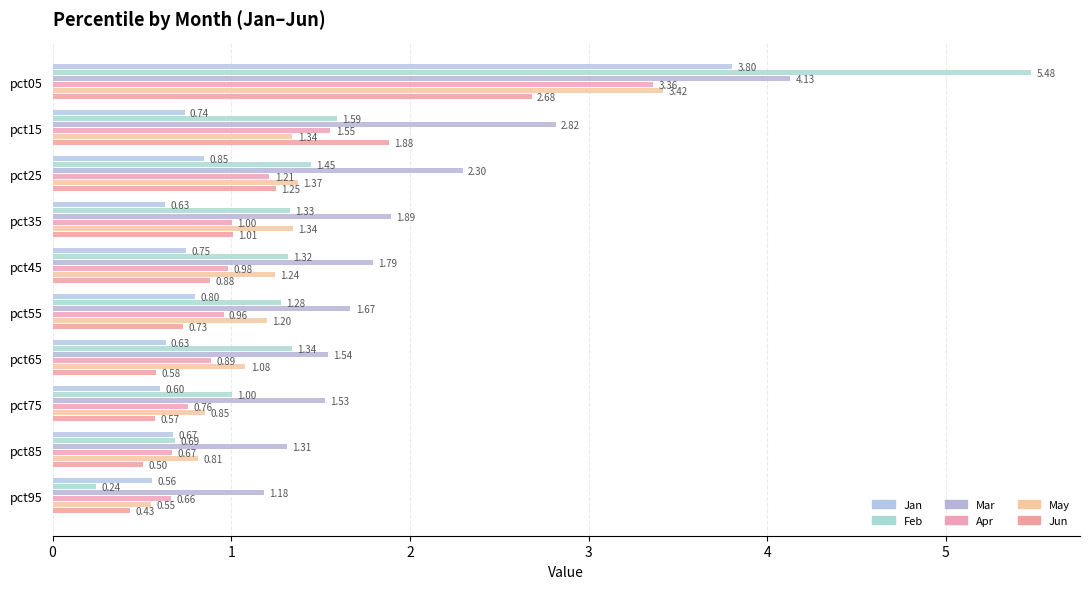

What is the minimum value shown in the chart?

0.2